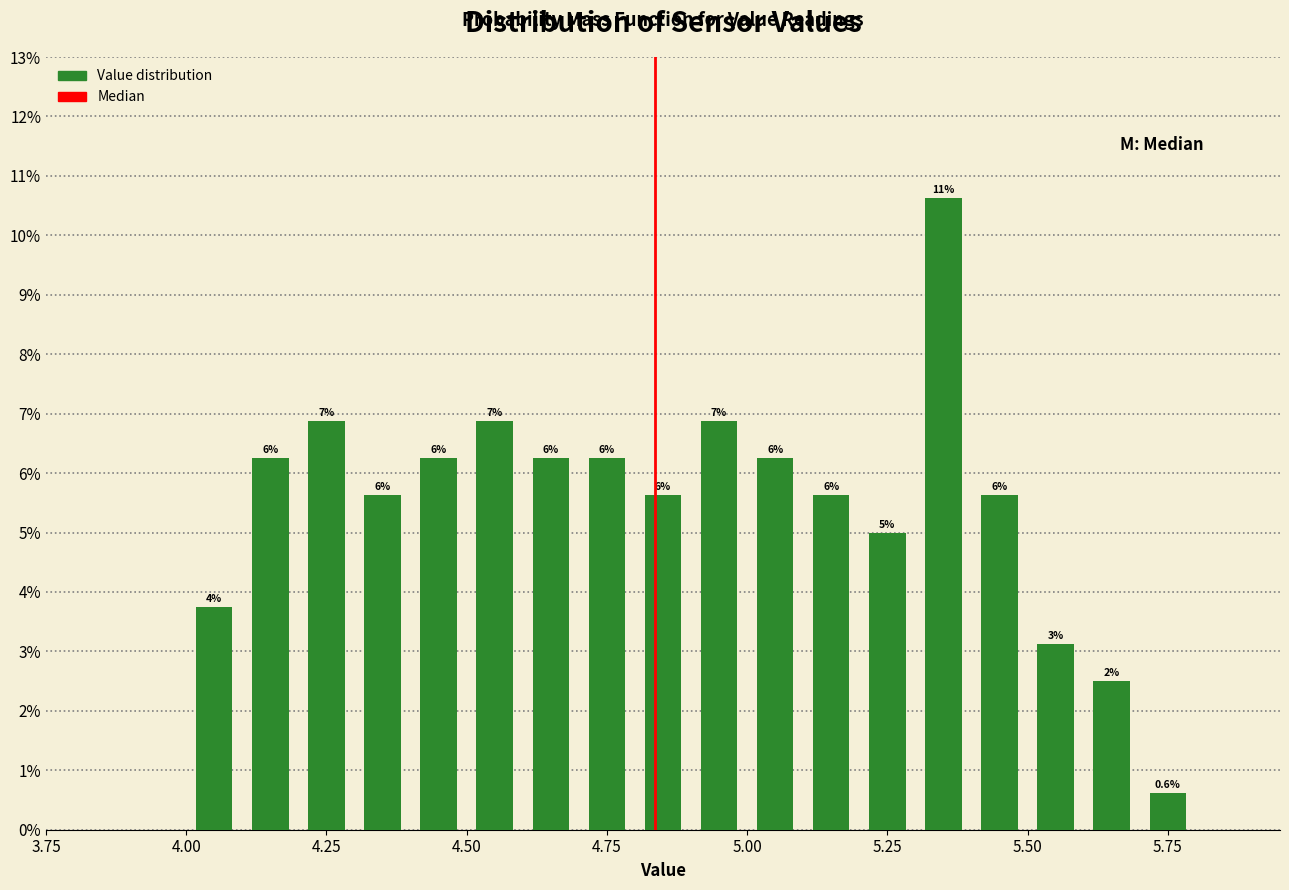

Read against the x-axis, roughly where is the centre of the tallest bar?

5.35